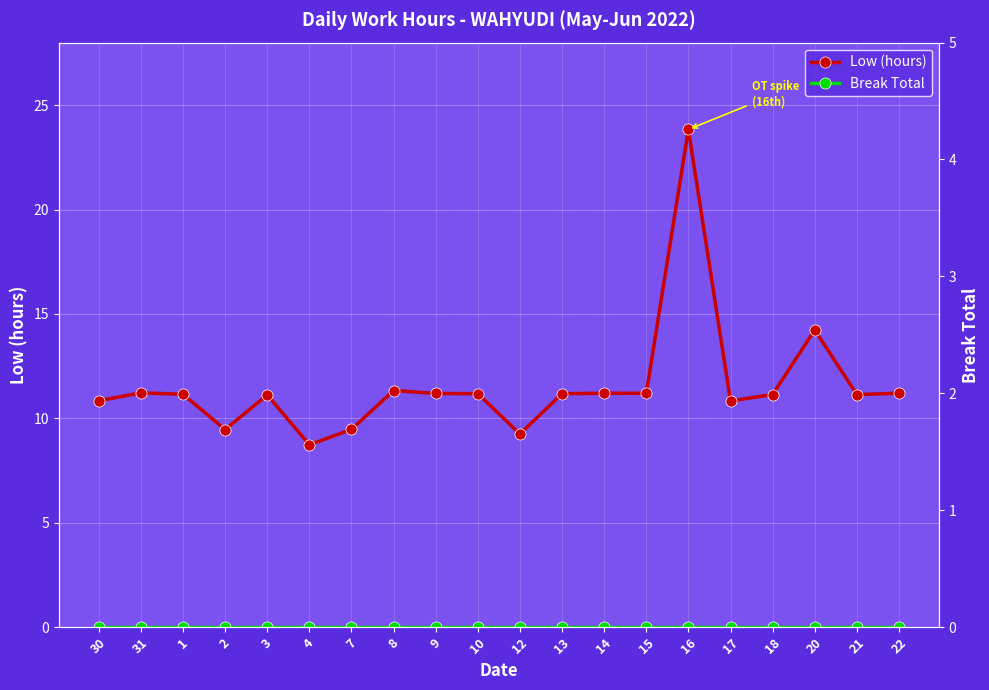

What position from the left is 4?

6